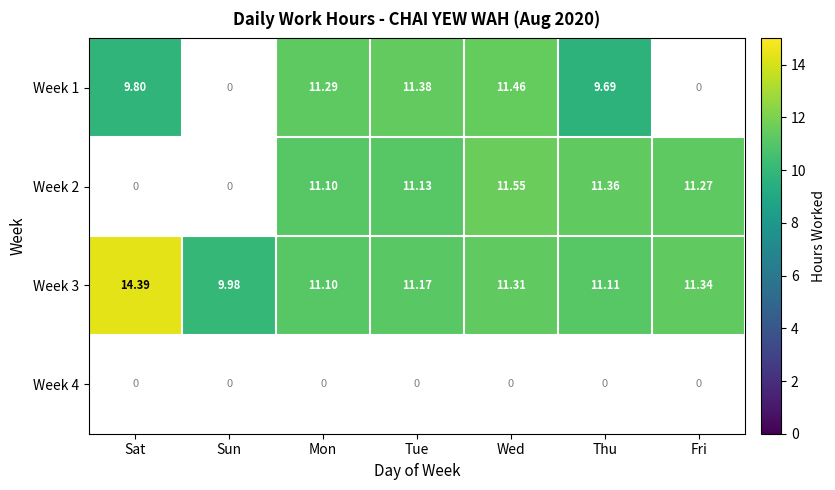

Where does the Week 3 series first go above 11?

Sat